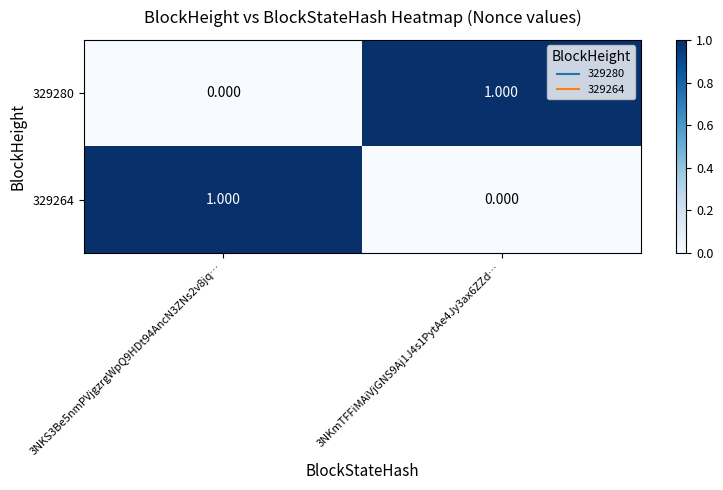

At how many categories does at least one series exceed 0?

2